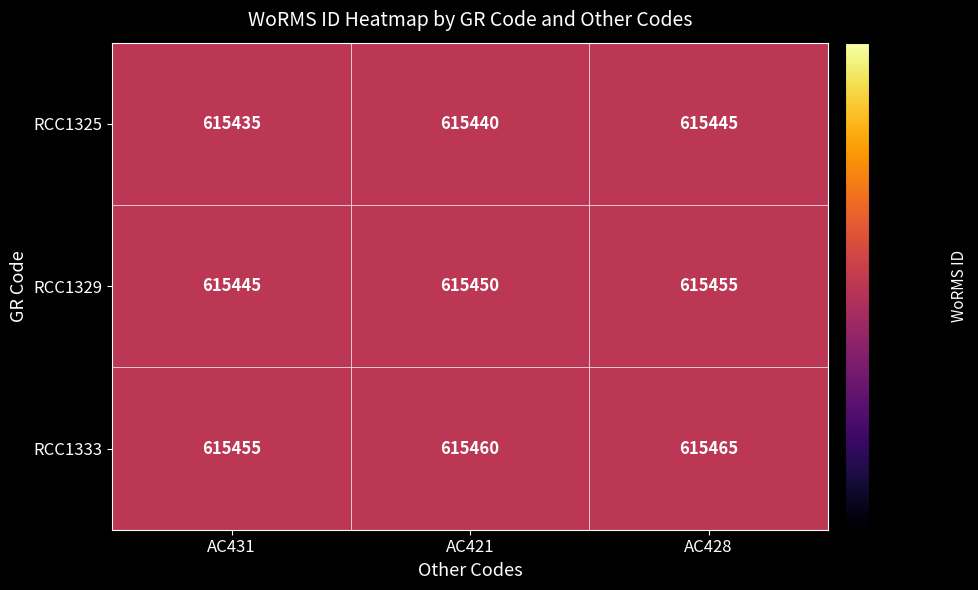

What is the difference between the maximum and minimum values in the RCC1325 series?

10